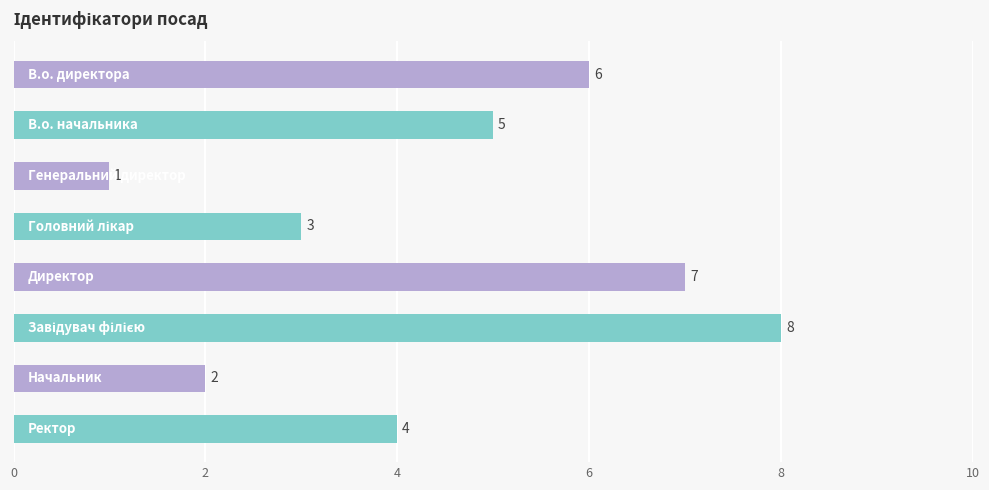

How many values are between 3 and 7?

5